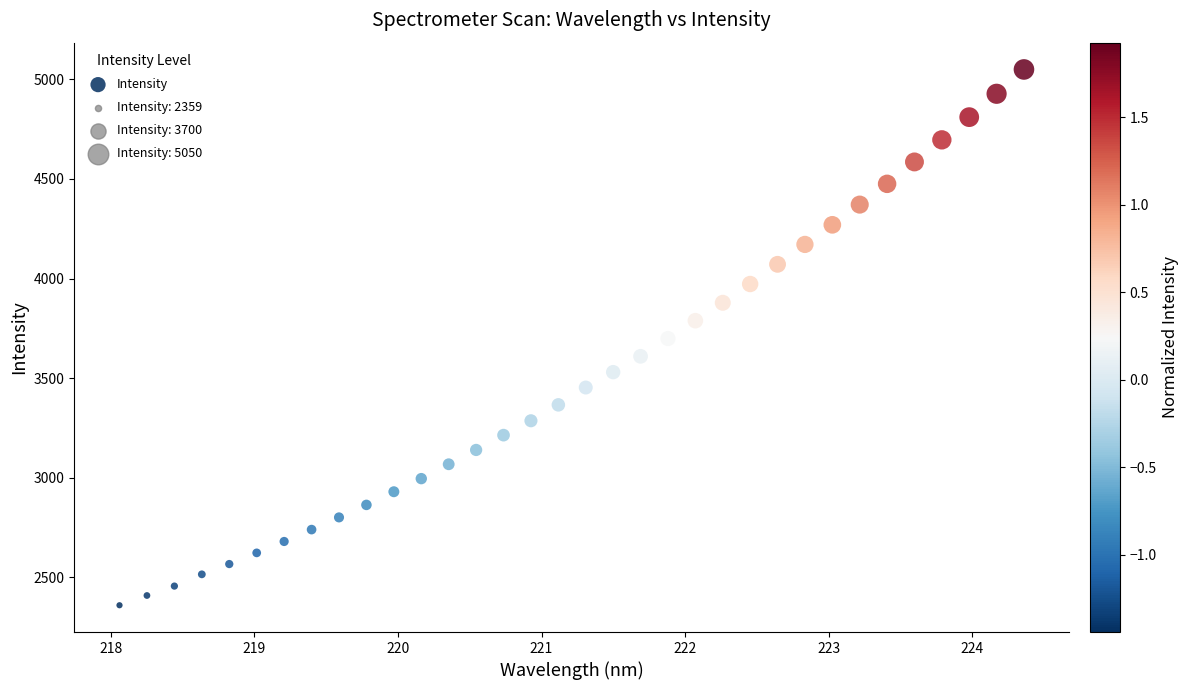

What is the range of Y values (max minus min)?

2690.5